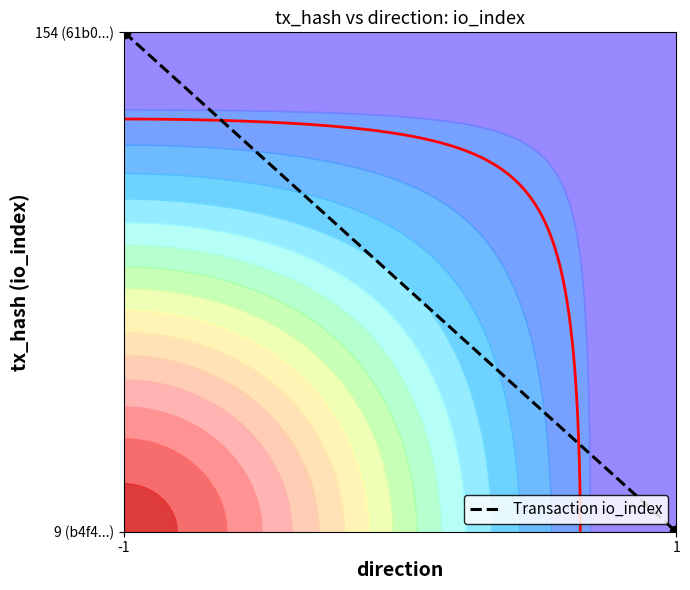

Rank the categories by value from lowest to highest.

1, -1